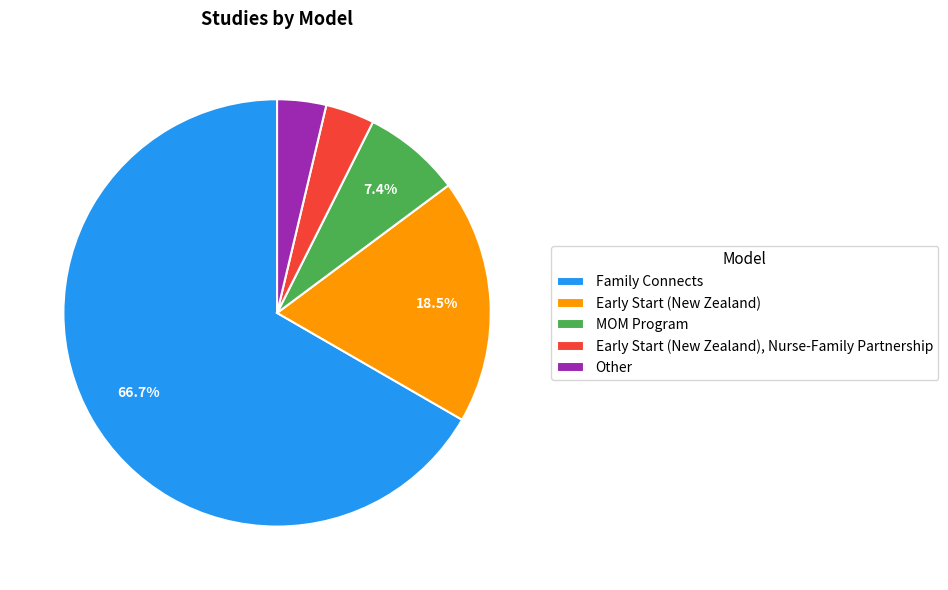

Does any single category account for the majority?

Yes